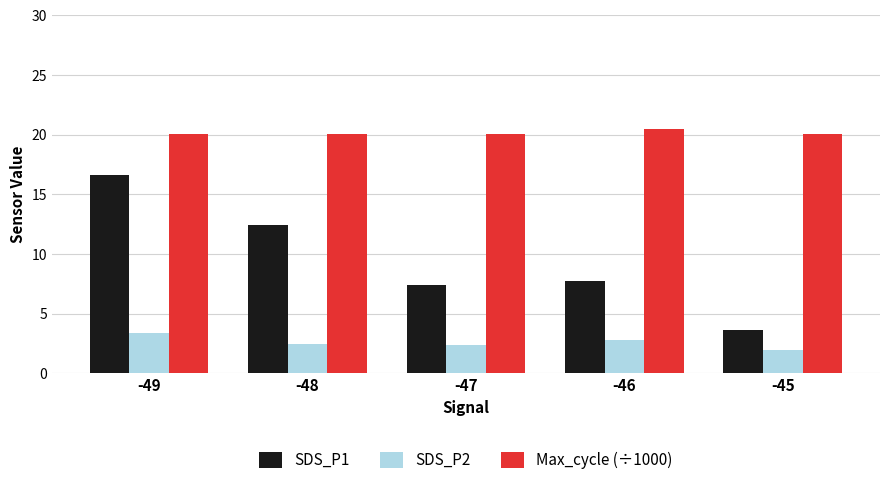

At how many categories does at least one series exceed 3?

5